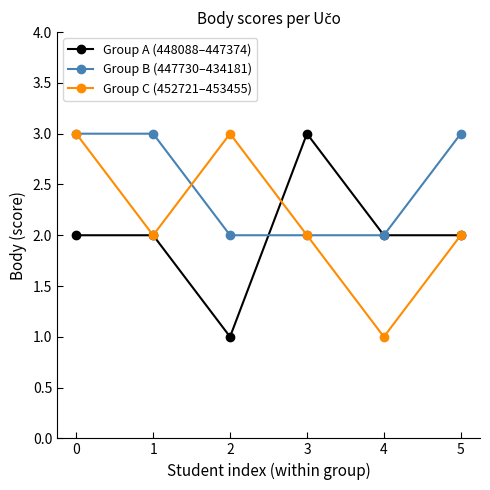

What is the total value across all series at 0?

8